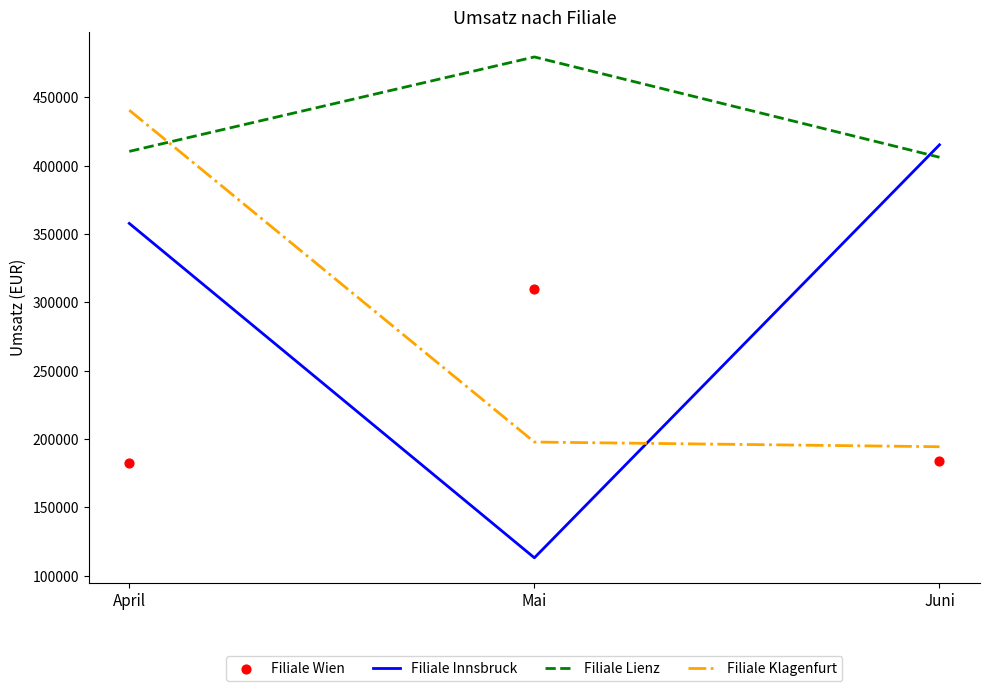

What is the total value across all series at April?

1391152